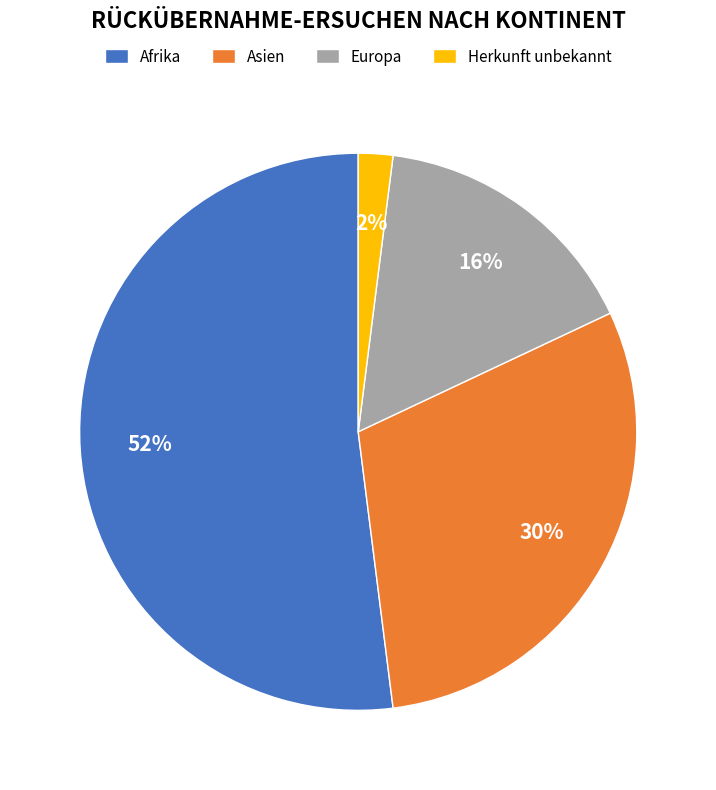

To the nearest percent, what portion does Afrika represent?

52%